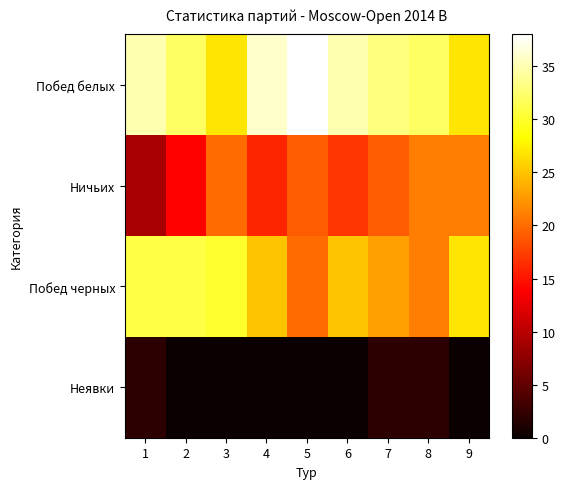

Which series has the largest total across all categories?

Побед белых